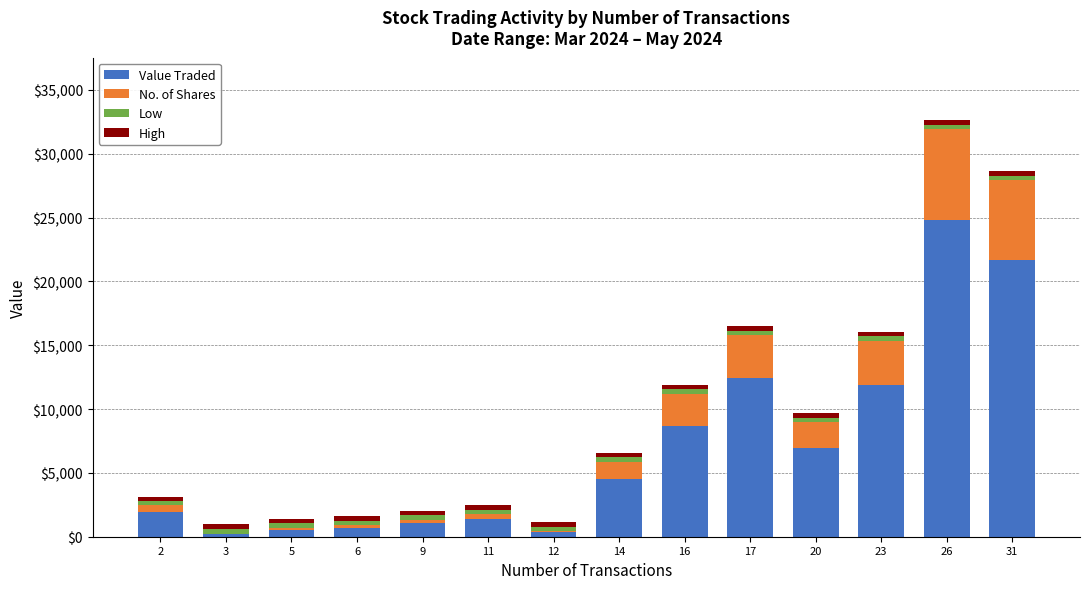

Read the Value Traded value at 31, to the nearest 10.

21700